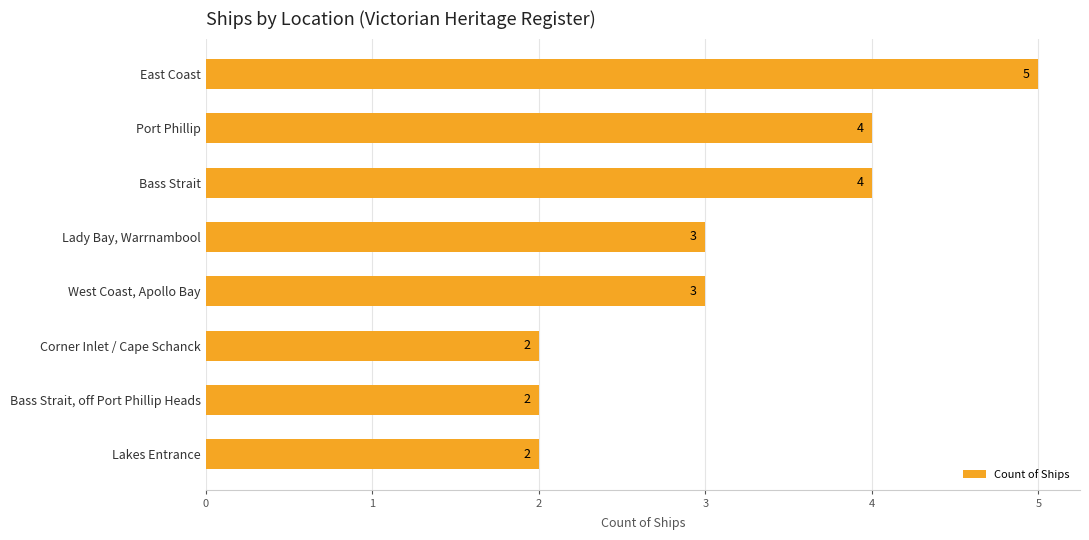

Approximately how many times larger is the value at East Coast compared to Corner Inlet / Cape Schanck?

2.5